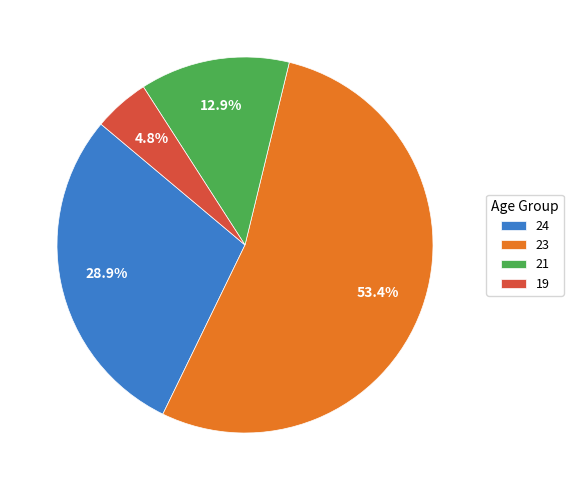

Which slice is the largest?

23